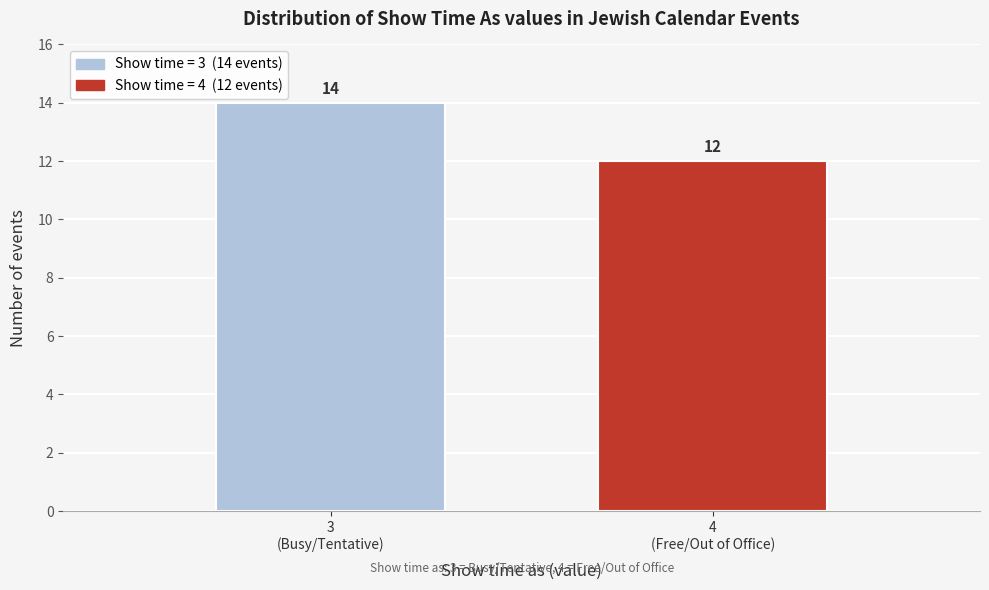

Reading right to left, what are all the values shown in this chart?

12	14